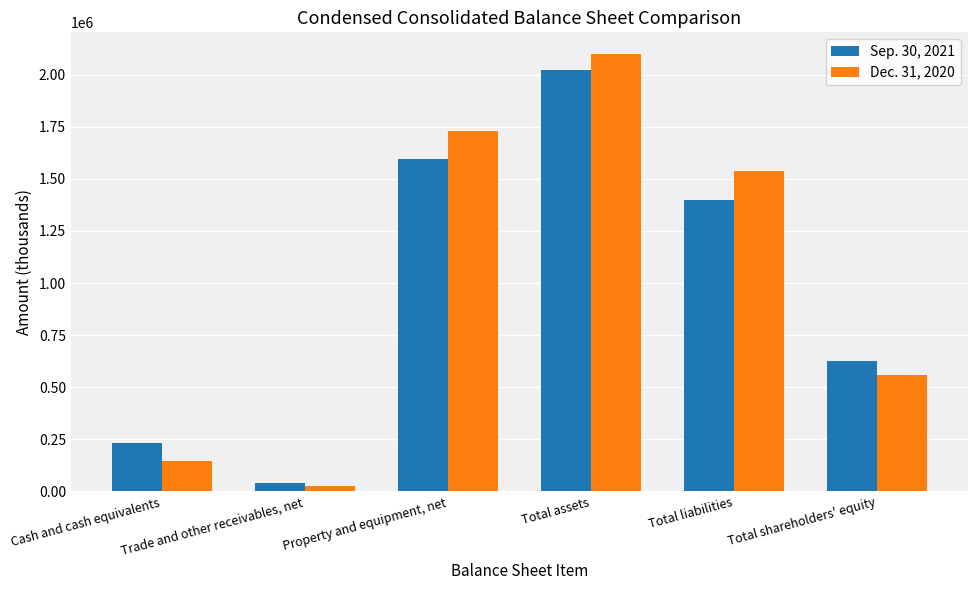

How many series are shown in this chart?

2